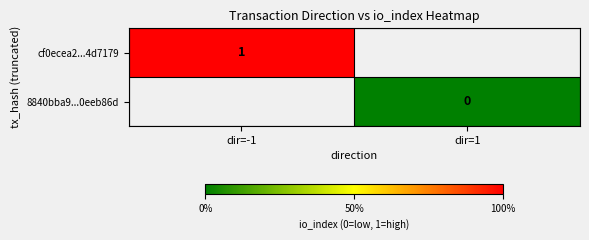

Is the value of 8840bba9...0eeb86d at dir=1 greater than the value of cf0ecea2...4d7179 at dir=-1?

No